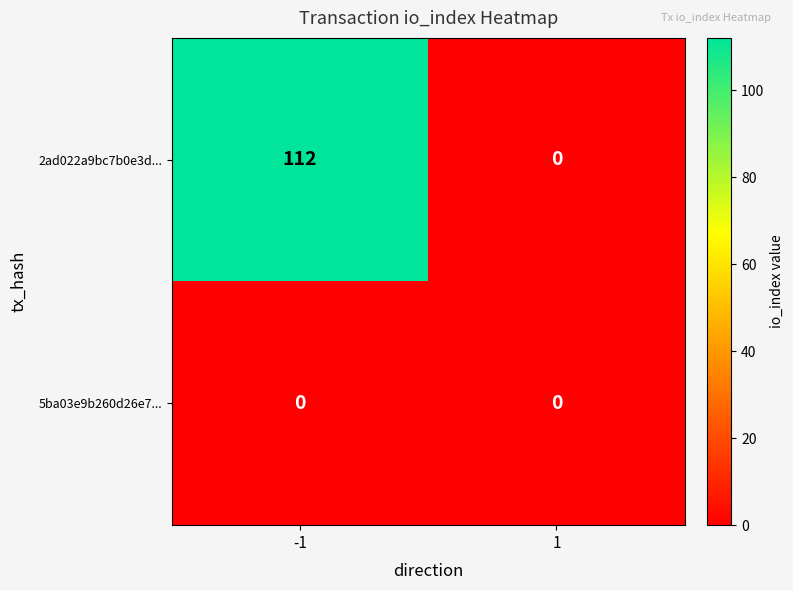

At how many categories does at least one series exceed 77?

1